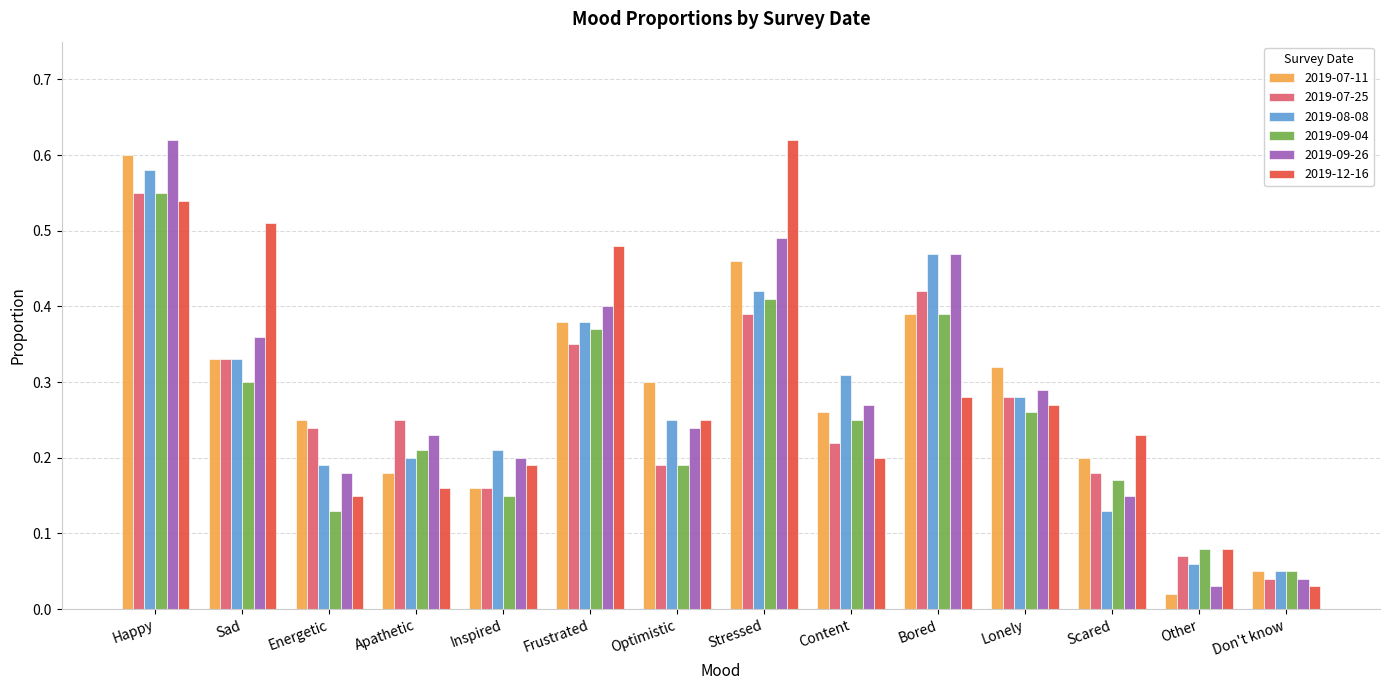

At how many categories does at least one series exceed 0?

14